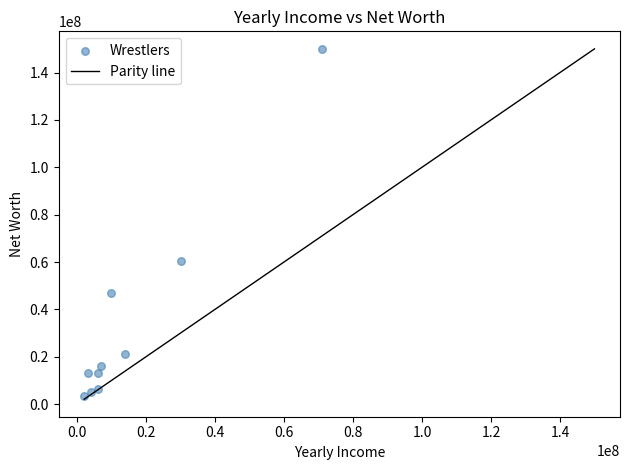

What Y value in the scatter plot is closest to 76702166?

60453234